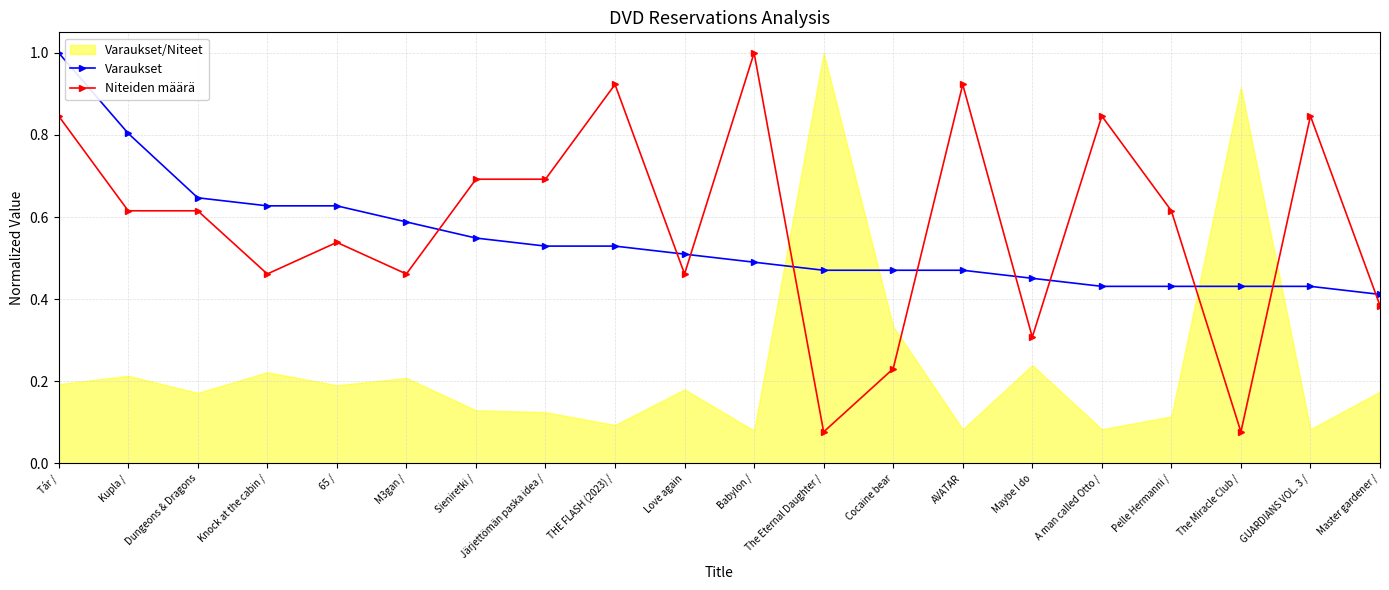

List the labels in order of Varaukset value, largest first.

Tár /, Kupla /, Dungeons & Dragons, Knock at the cabin /, 65 /, M3gan /, Sieniretki /, Järjettömän paska idea /, THE FLASH (2023) /, Love again, Babylon /, The Eternal Daughter /, Cocaine bear, AVATAR, Maybe I do, A man called Otto /, Pelle Hermanni /, The Miracle Club /, GUARDIANS VOL. 3 /, Master gardener /